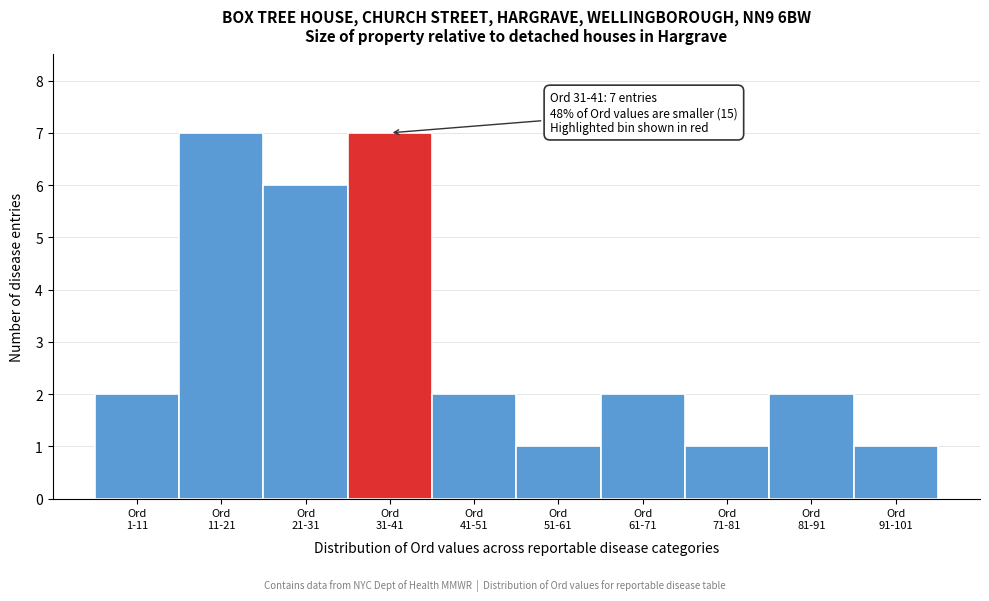

Reading left to right, what are all the values shown in this chart?

2	7	6	7	2	1	2	1	2	1